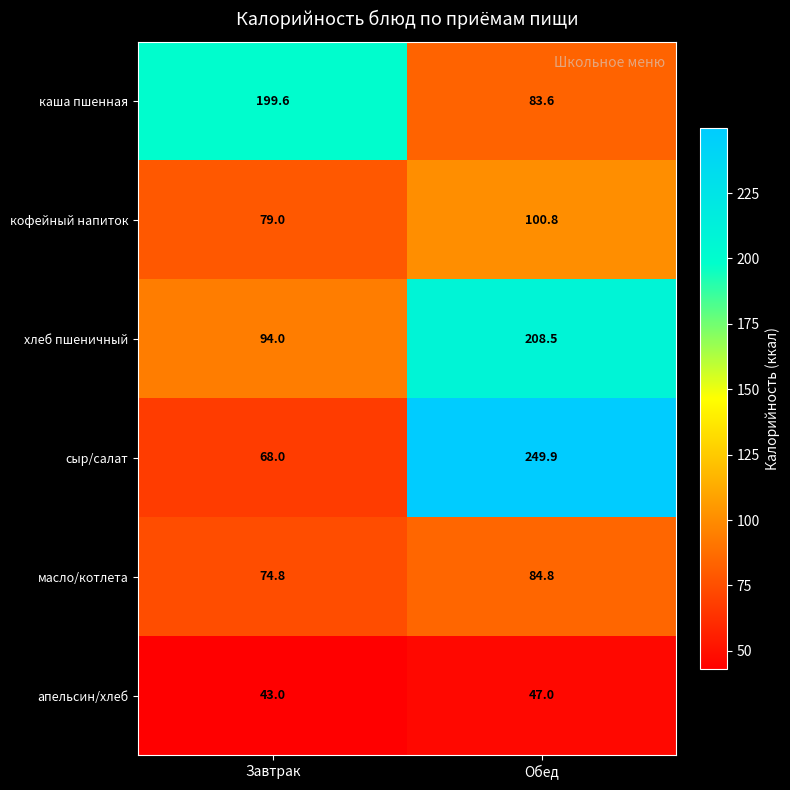

Reading left to right, list all the values displayed in this chart.

каша пшенная: 199.6	83.6
кофейный напиток: 79.0	100.8
хлеб пшеничный: 94.0	208.5
сыр/салат: 68.0	249.9
масло/котлета: 74.8	84.8
апельсин/хлеб: 43.0	47.0